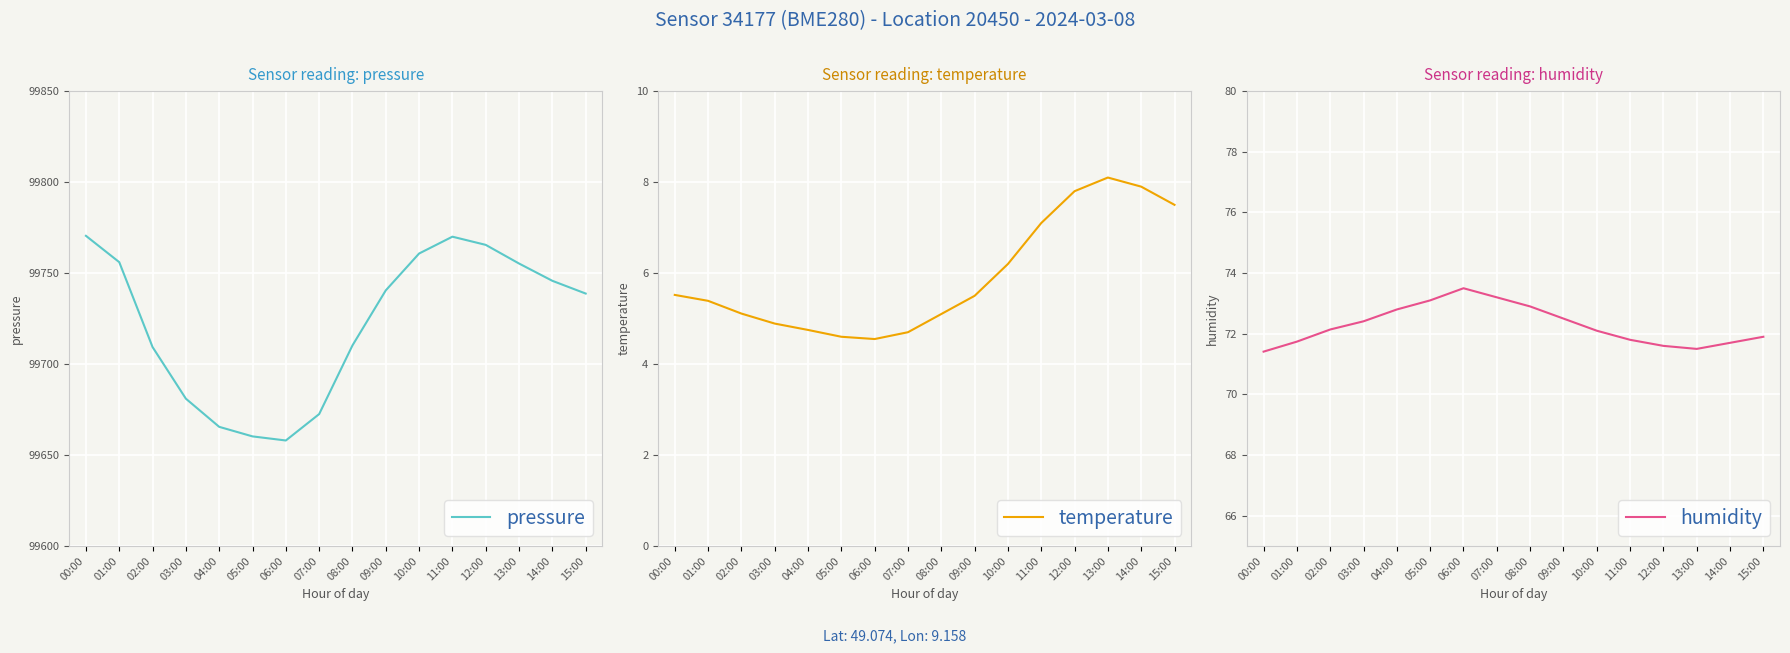

True or false: humidity has more than 2 interior local peaks.

False